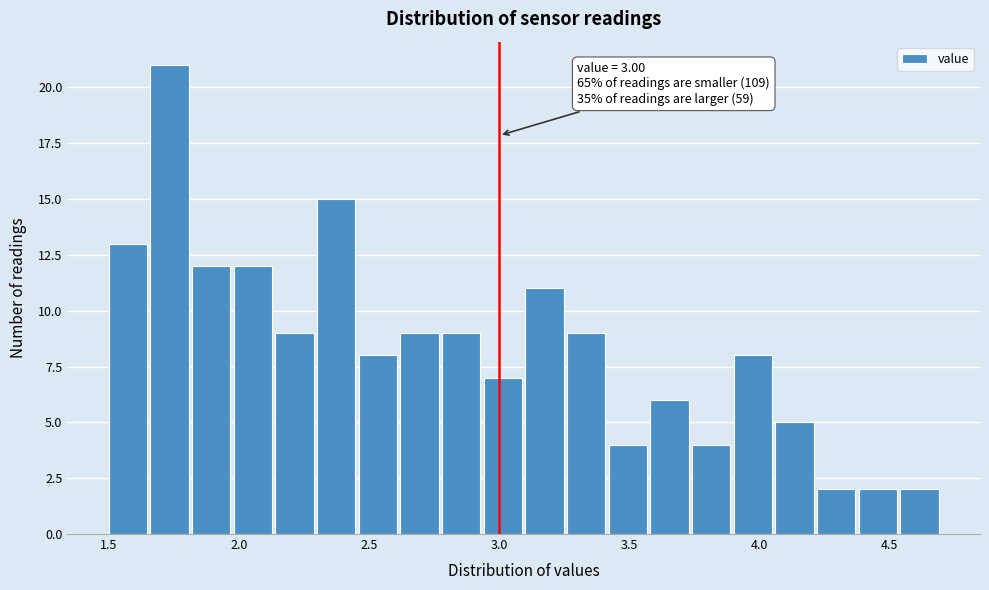

Read against the x-axis, roughly where is the centre of the tallest bar?

1.75